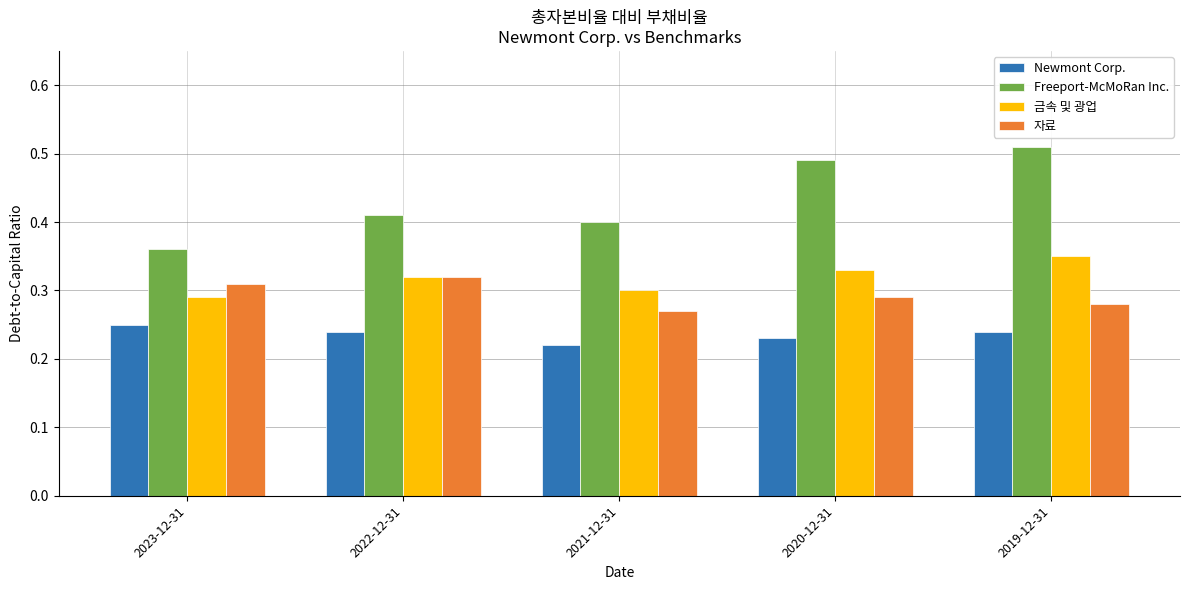

Does the chart contain any negative values?

No